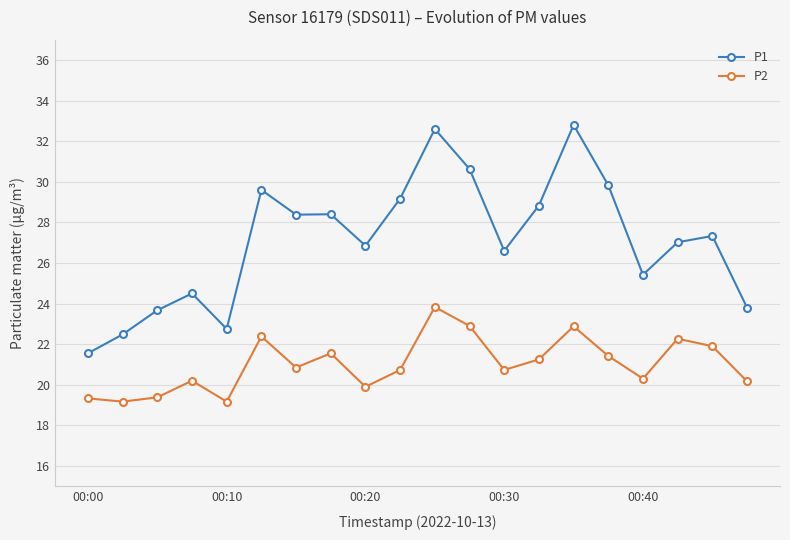

True or false: P1 has more than 2 points higher than both neighbors.

True